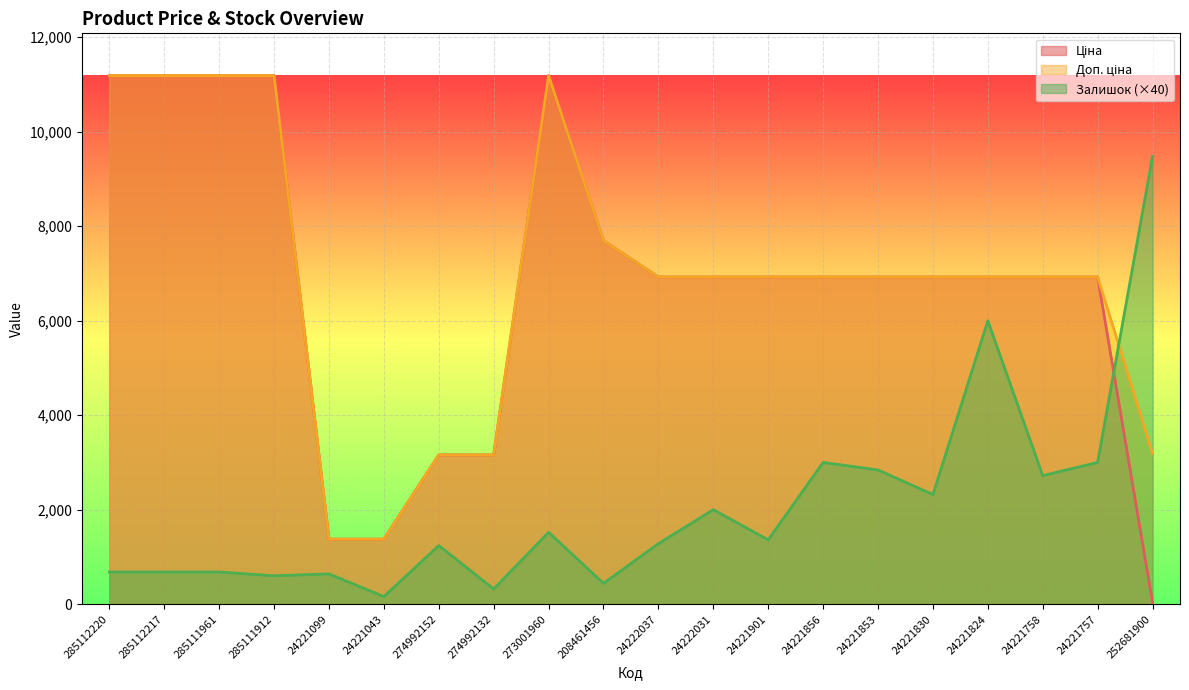

True or false: Залишок has a value of 2350.5 at 24221901.

False